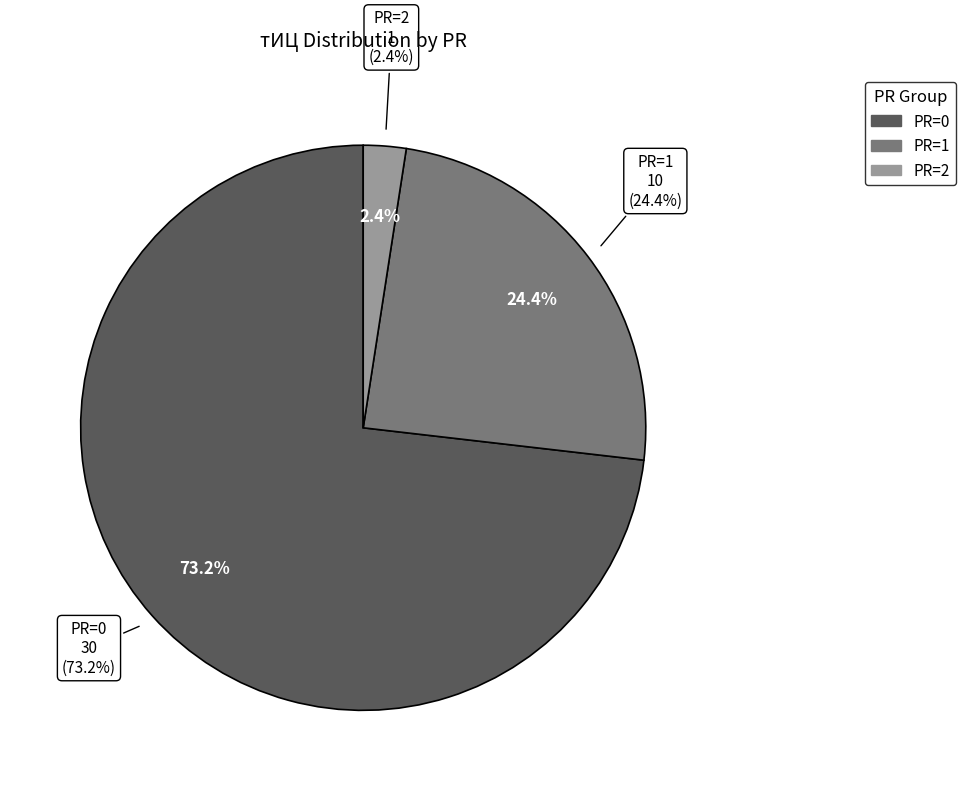

True or false: PR=0 (2014-10-16) accounts for 1% of the total.

False